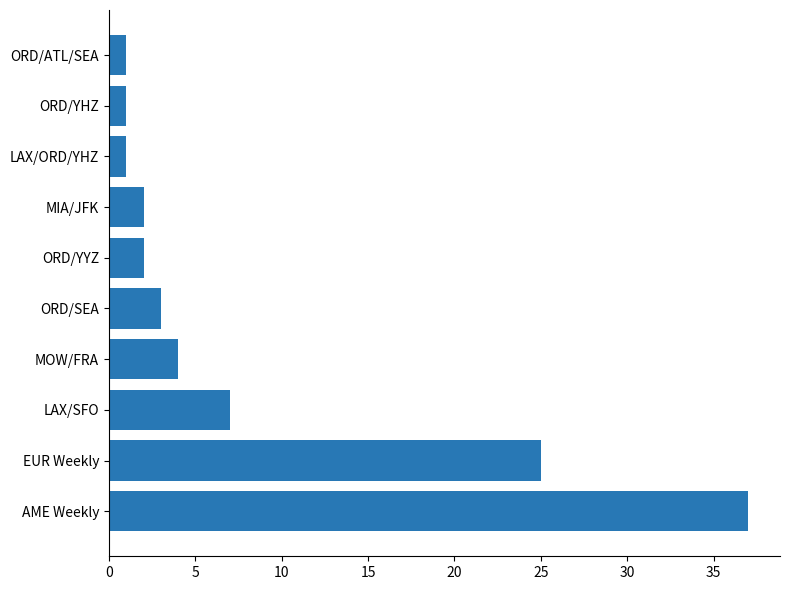

What is the ratio of the value at ORD/SEA to the value at ORD/YYZ?

1.5